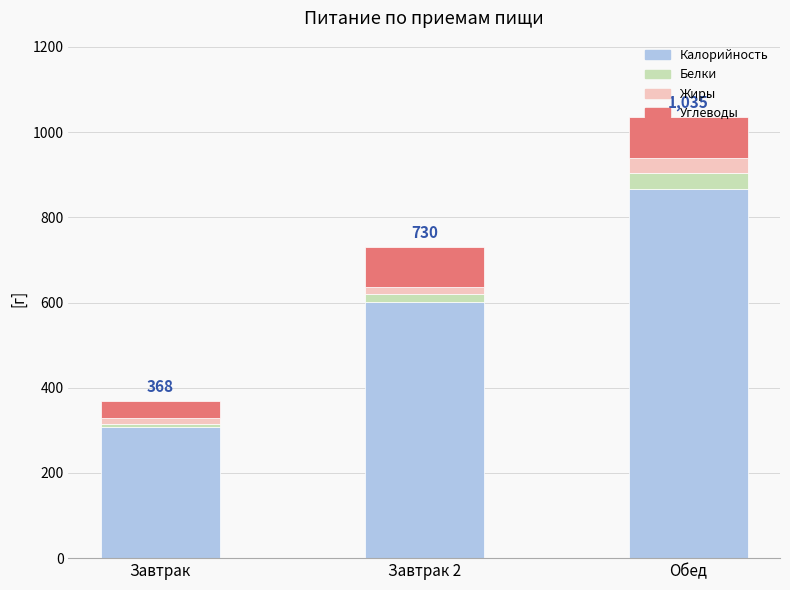

At which category is the sum across all series the highest?

Обед